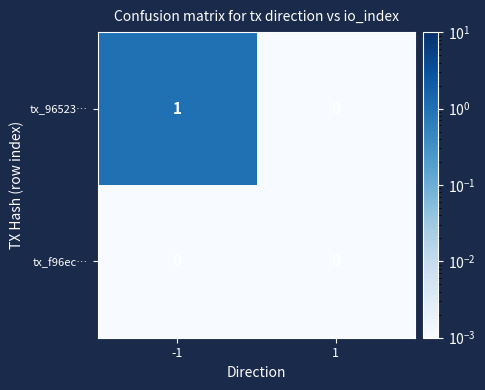

Which series has the widest spread of values?

tx_96523…